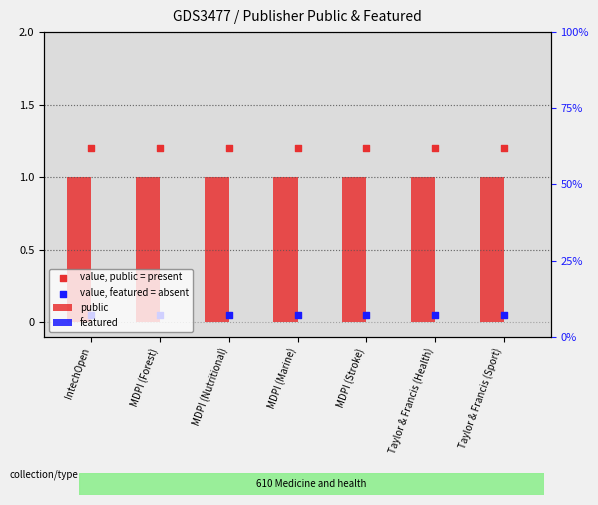

Which series contains the highest Y value?

value, public = present